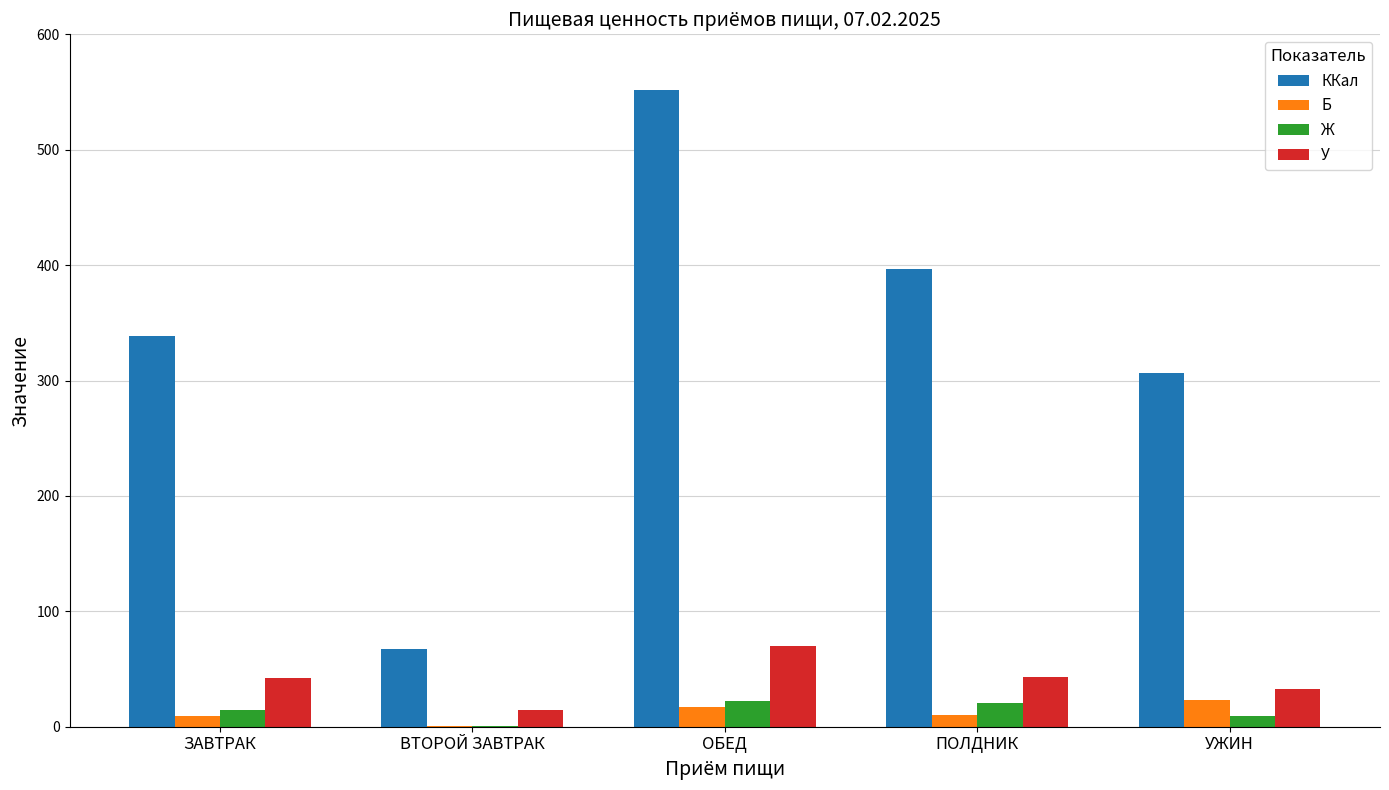

Are the bars grouped side by side (vs. stacked)?

Yes